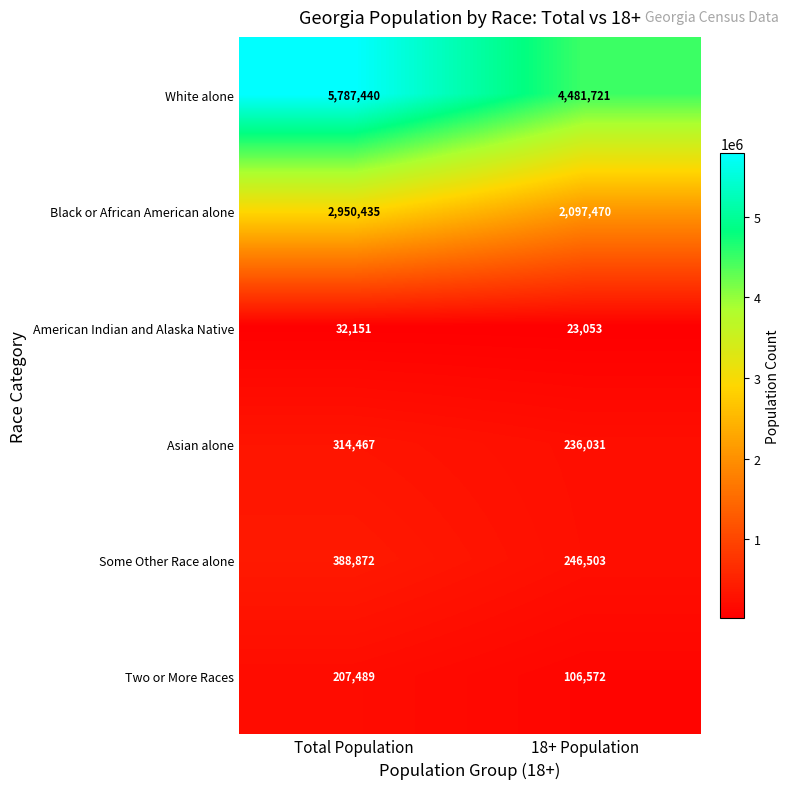

What value does the Asian alone series have at Total Population, to the nearest 100?

314500